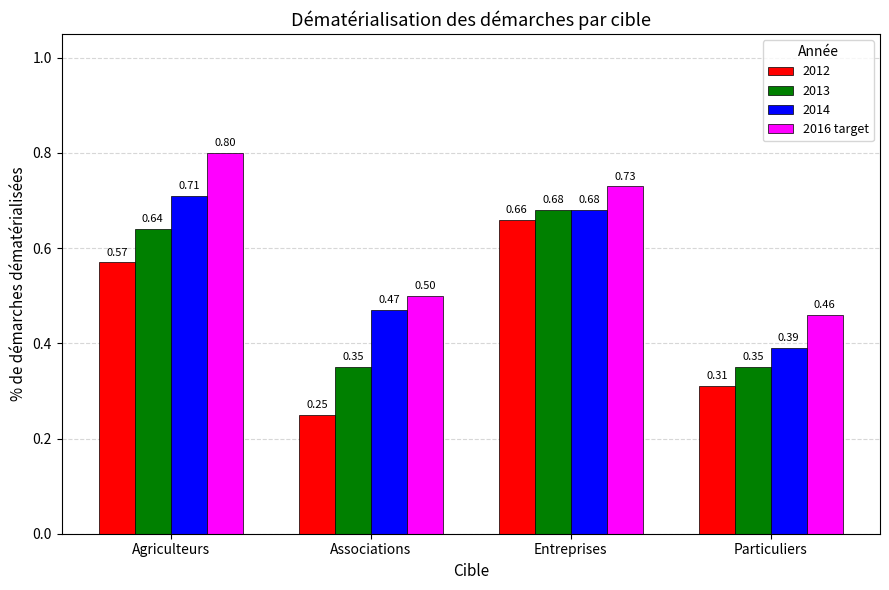

At which label is 2014 closest to 0?

Particuliers